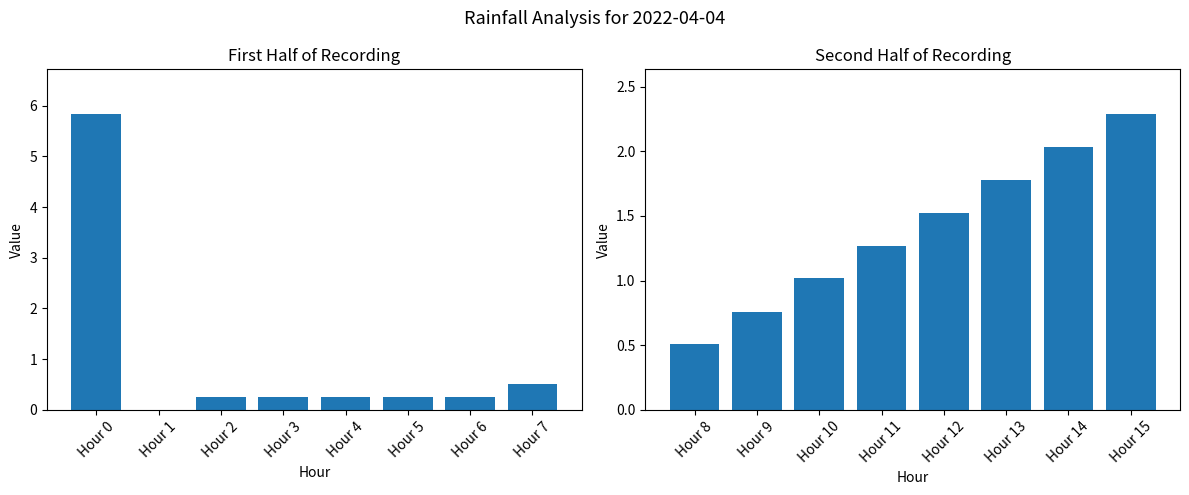

Which has a higher value, Hour 12 or Hour 10?

Hour 12